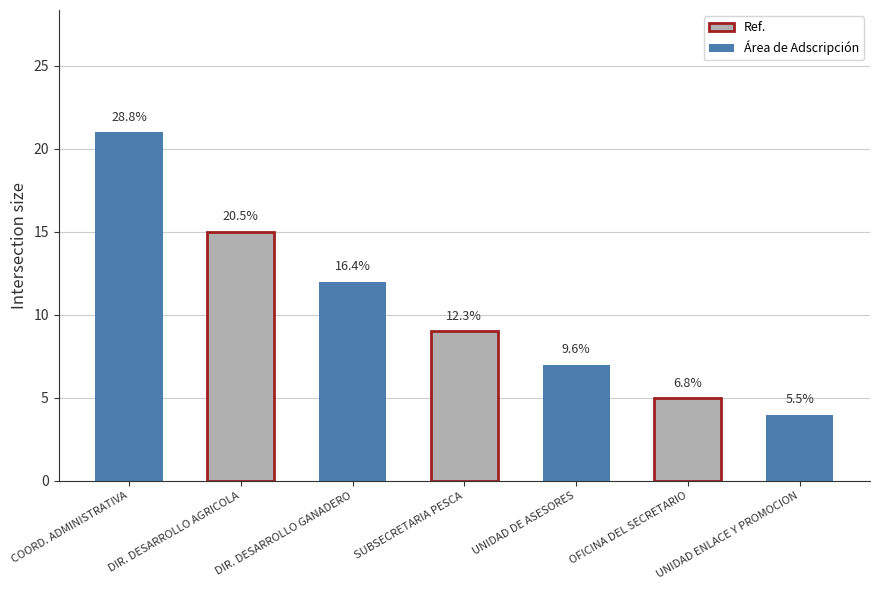

Rank the categories by value from highest to lowest.

COORDINACION ADMINISTRATIVA, DIRECCION DE DESARROLLO AGRICOLA, DIRECCION DE DESARROLLO GANADERO, SUBSECRETARIA DE PESCA Y ACUACULTURA, UNIDAD DE ASESORES, OFICINA DEL SECRETARIO, UNIDAD DE ENLACE Y PROMOCION